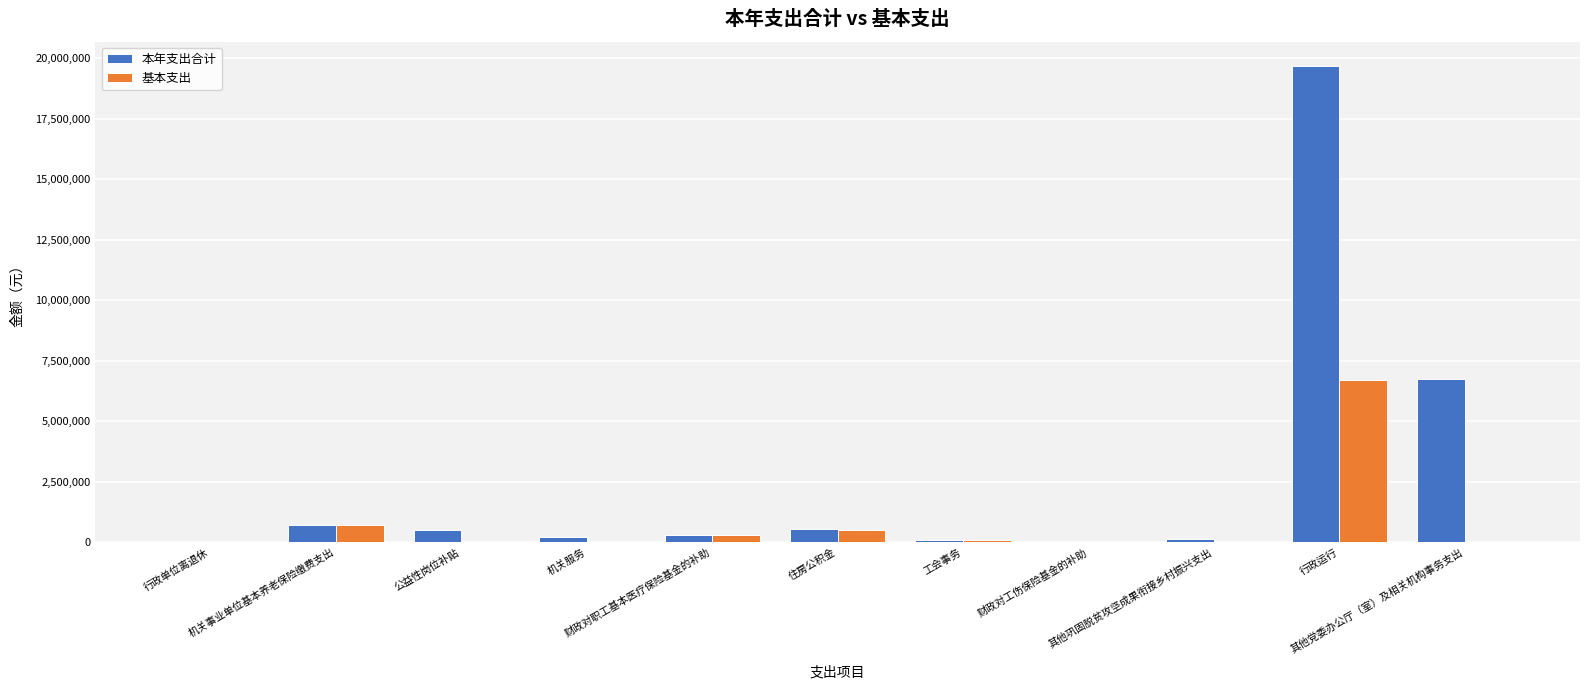

Which series has the largest total across all categories?

本年支出合计